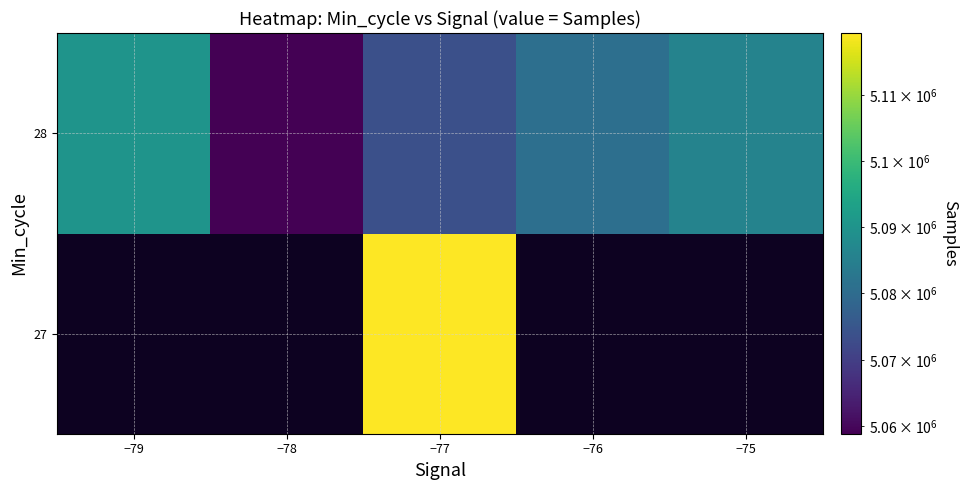

Is it true that 28 equals 2991792.9 at −77?

False